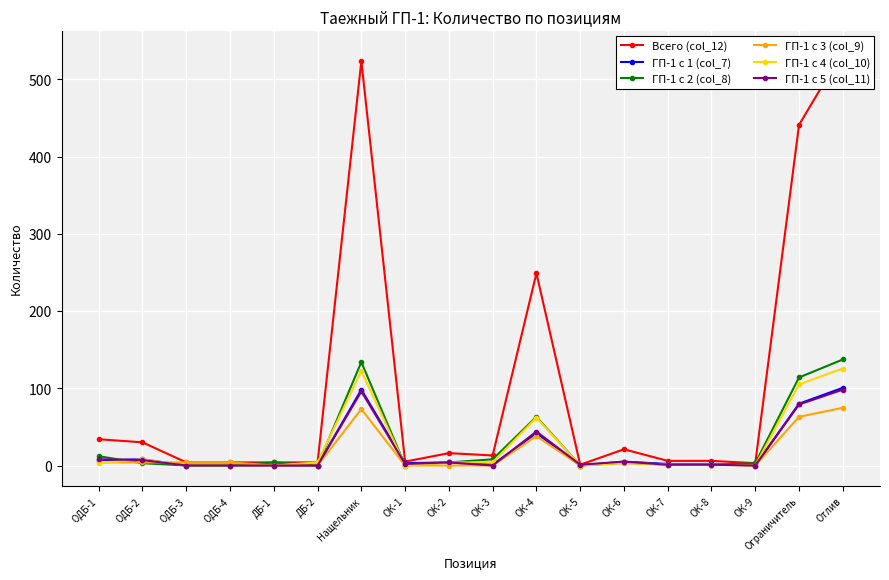

Where do ГП-1 с 4 (col_10) and ГП-1 с 3 (col_9) first cross each other?

ОДБ-1 and ОДБ-2